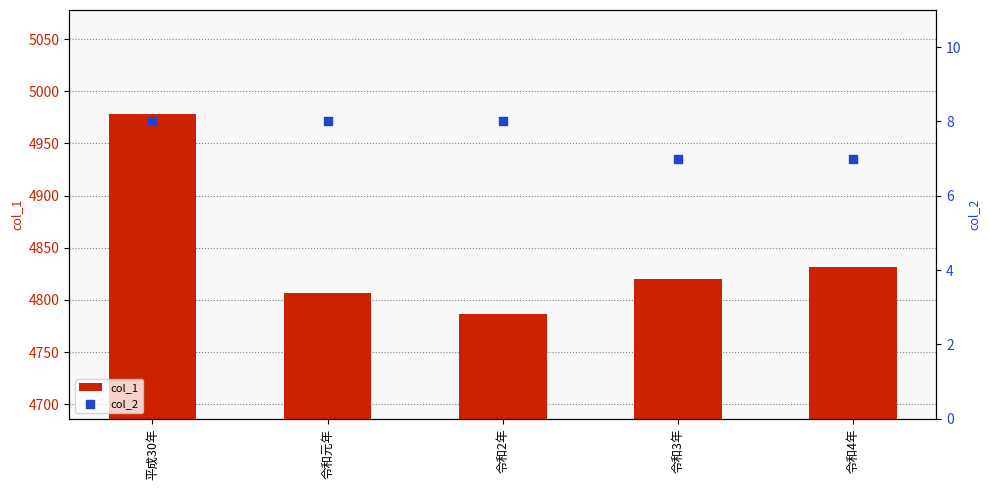

Which series reaches the maximum Y coordinate?

col_1